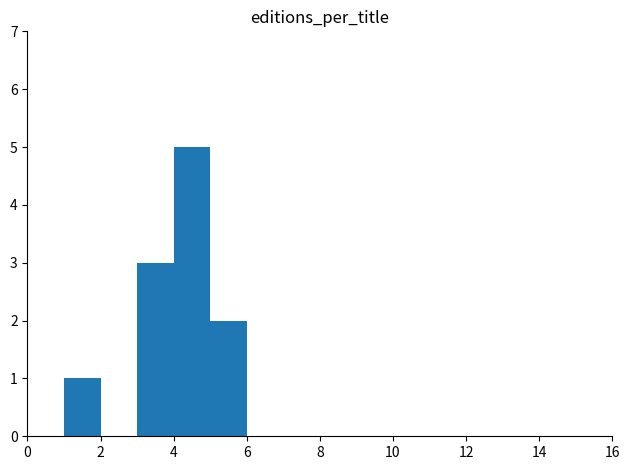

Which range on the x-axis has the tallest bar?

4 to 5